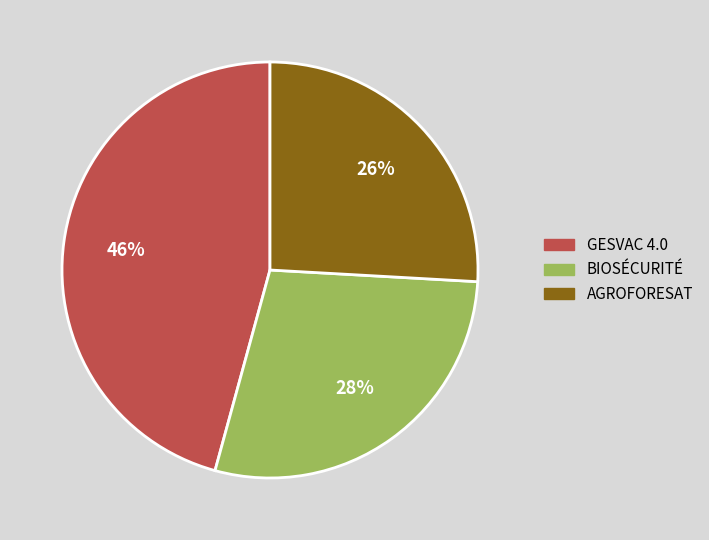

Is AGROFORESAT the majority of the pie?

No